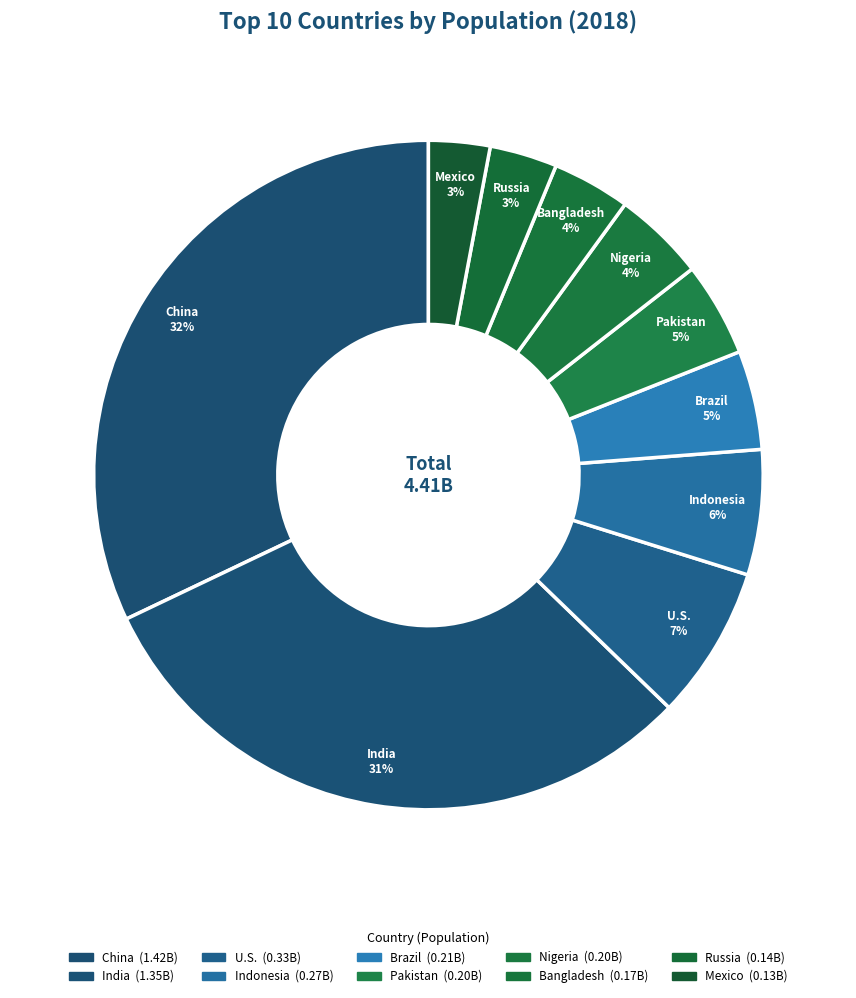

Count the number of slices in the pie.

10